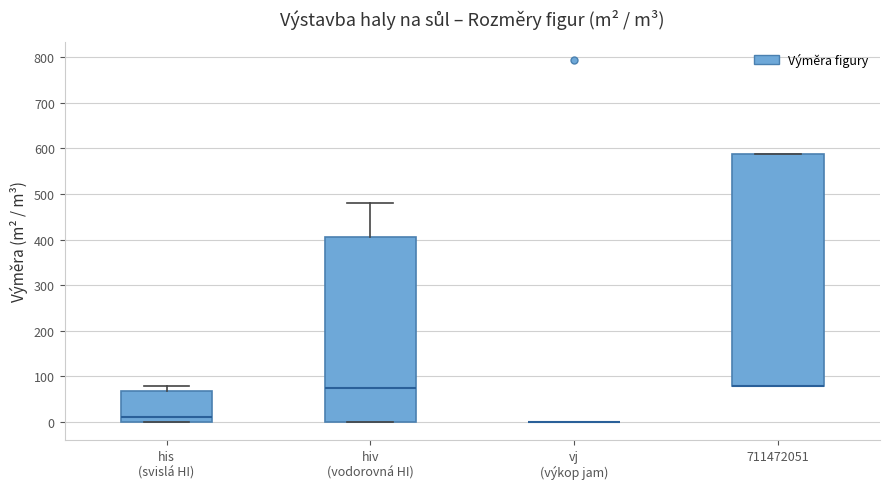

Reading left to right, transcribe this box plot: for each box, give where its median line is, the range the box spans, and where its two whiskers end, as read against the y-axis. The values are not printed on the chart, so give them approximately, as read against the axis.

his (svislá HI): median 10, box 0 to 70, whiskers 0 to 80
hiv (vodorovná HI): median 70, box 0 to 410, whiskers 0 to 480
vj (výkop jam): box collapsed to a line at 0, whiskers 0 to 0
711472051: median 80 (drawn on the box's lower edge), box 80 to 590, whiskers 80 to 590